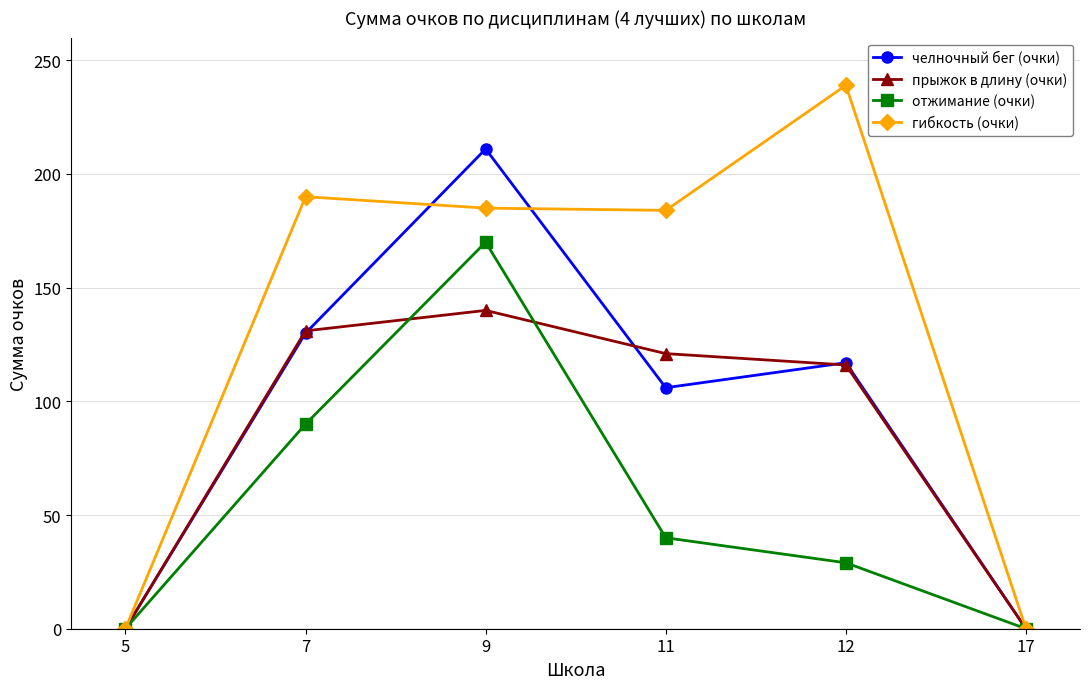

Rank the series by their maximum value, from lowest to highest.

прыжок в длину (очки), отжимание (очки), челночный бег (очки), гибкость (очки)